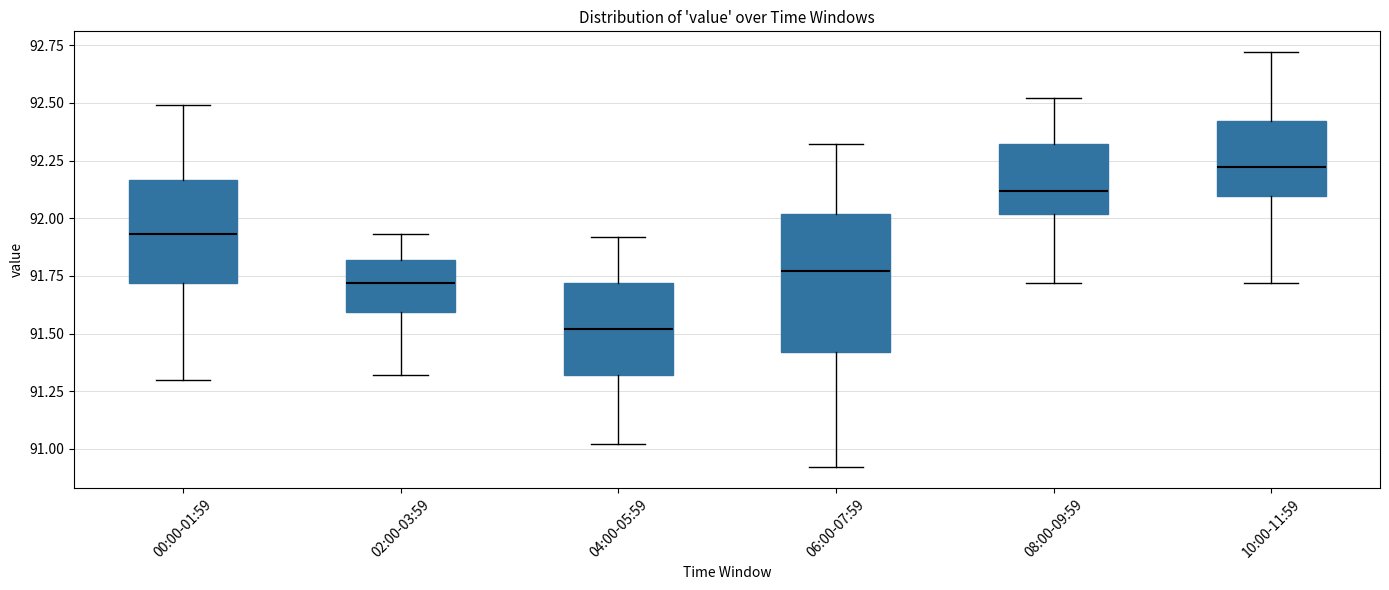

Where is the upper edge of the box for 02:00-03:59 on the y-axis? The values are not printed on the chart, so give them approximately, as read against the axis.

91.80